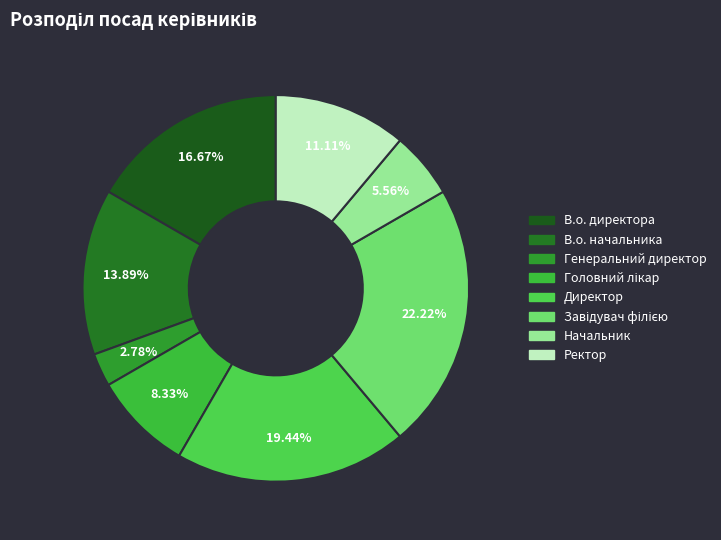

The В.о. директора slice represents 2% of the pie. True or false?

False